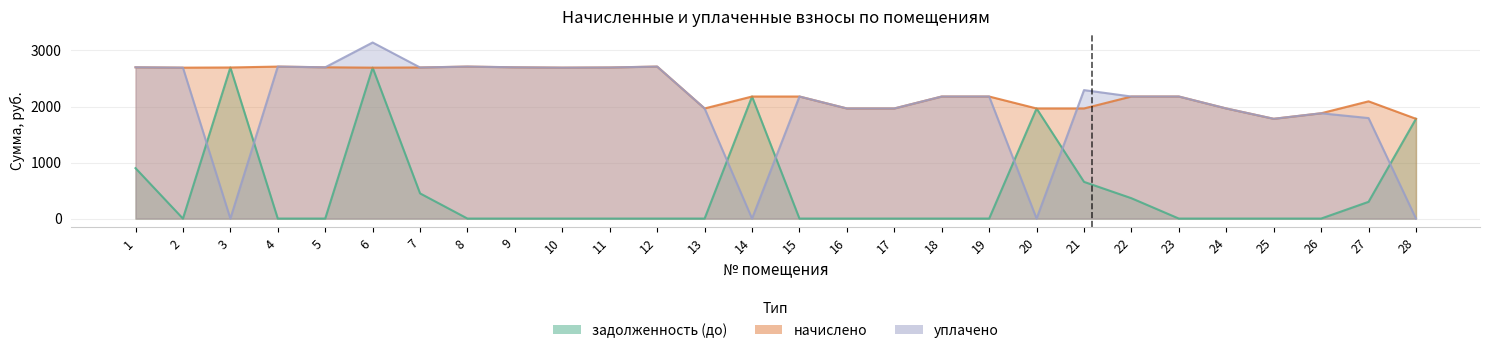

List the series in order of their overall mean, lowest first.

задолженность (до), уплачено, начислено